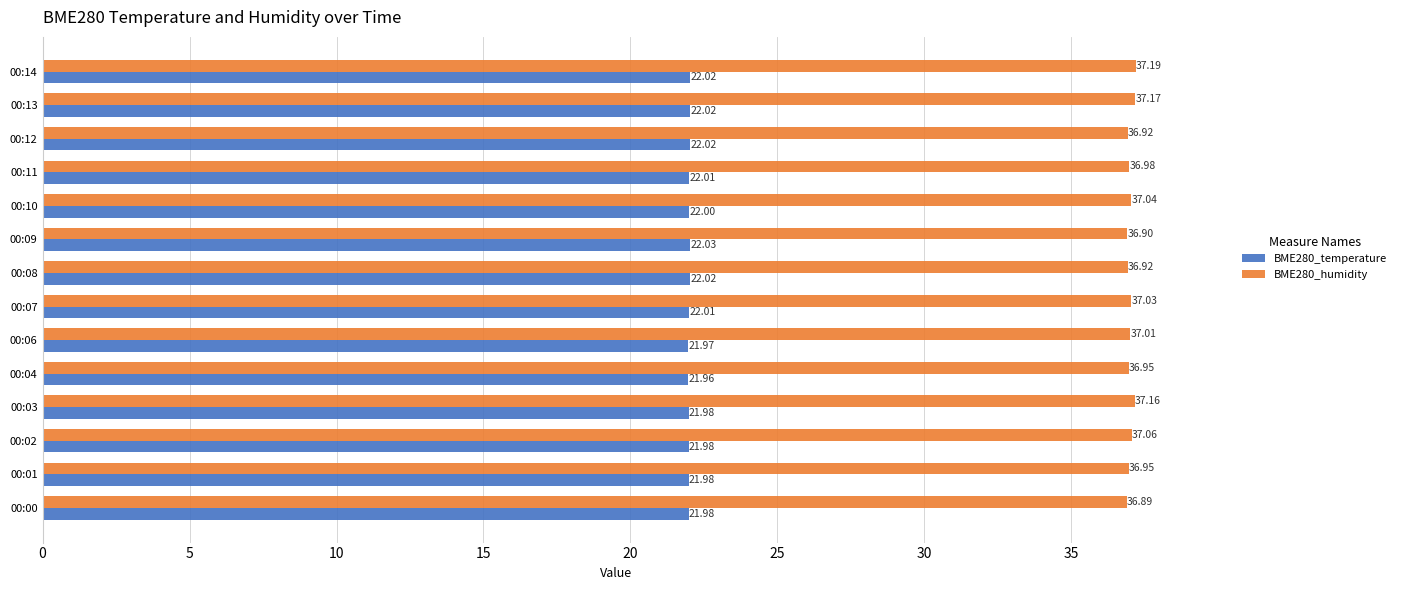

Between 00:10 and 00:12, which series saw the biggest shift?

BME280_humidity